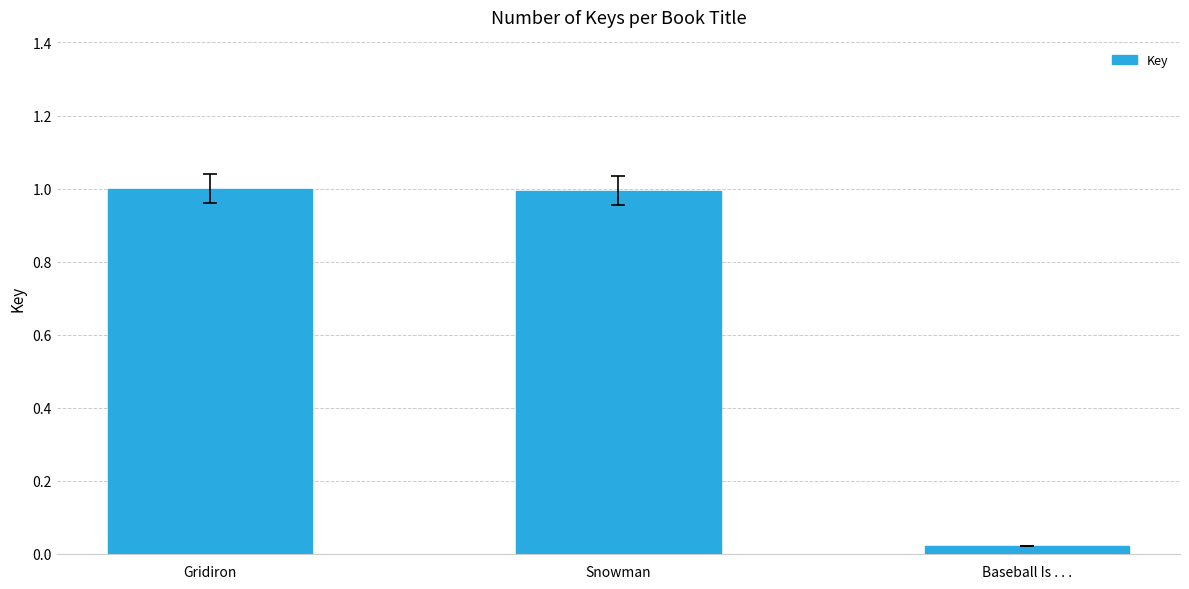

Between Snowman and Baseball Is . . ., which is larger?

Snowman